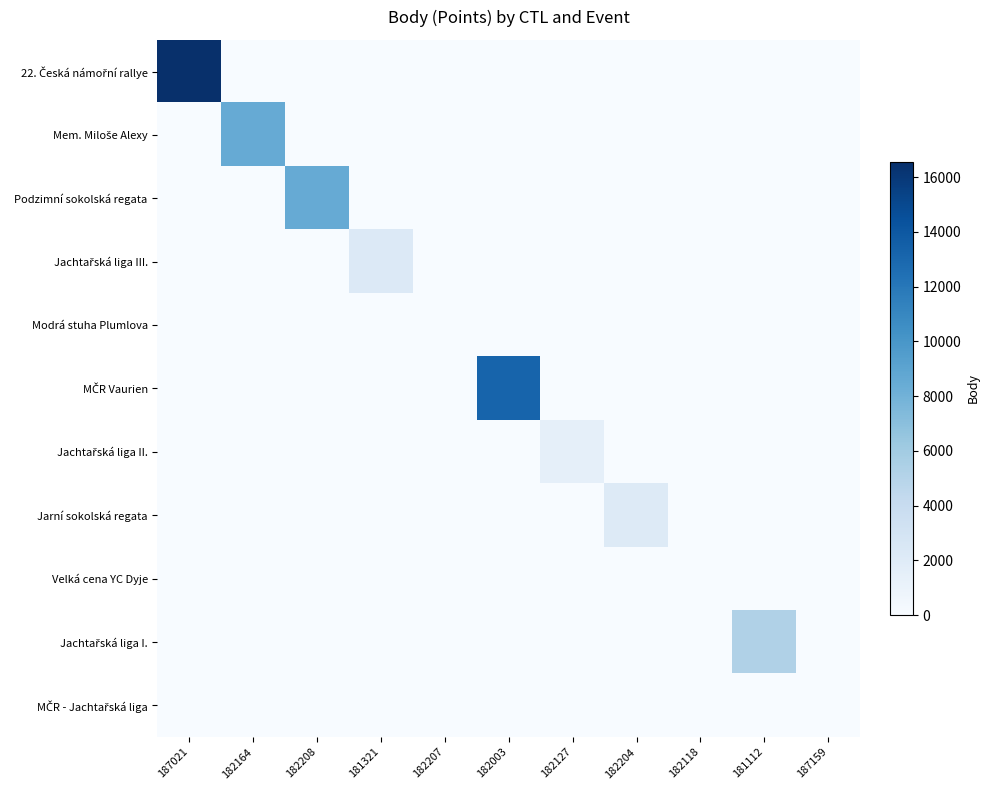

Which series has the largest total across all categories?

22. Česká námořní rallye